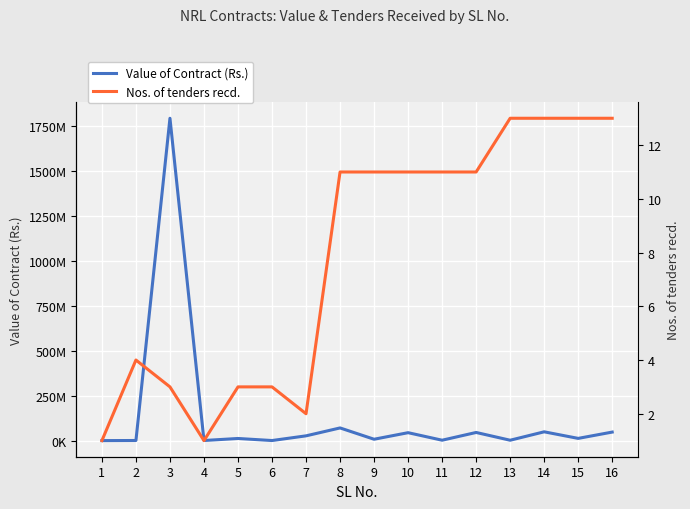

How many data points does each series have?

16